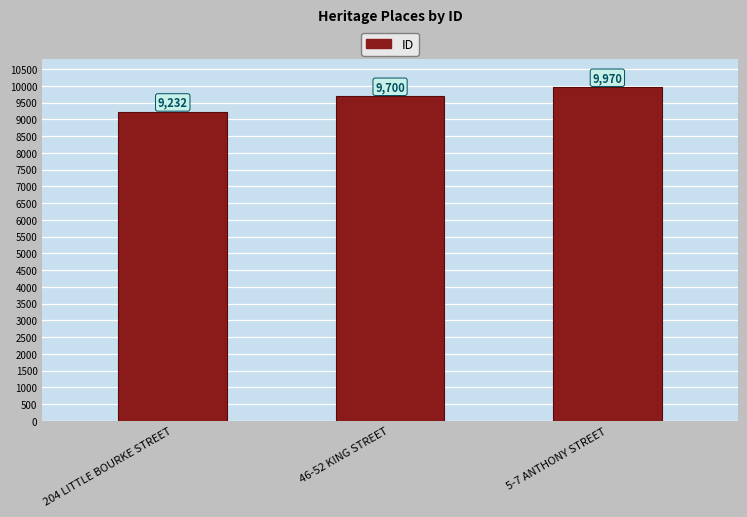

Count the values in the range 9232 to 9970.

3